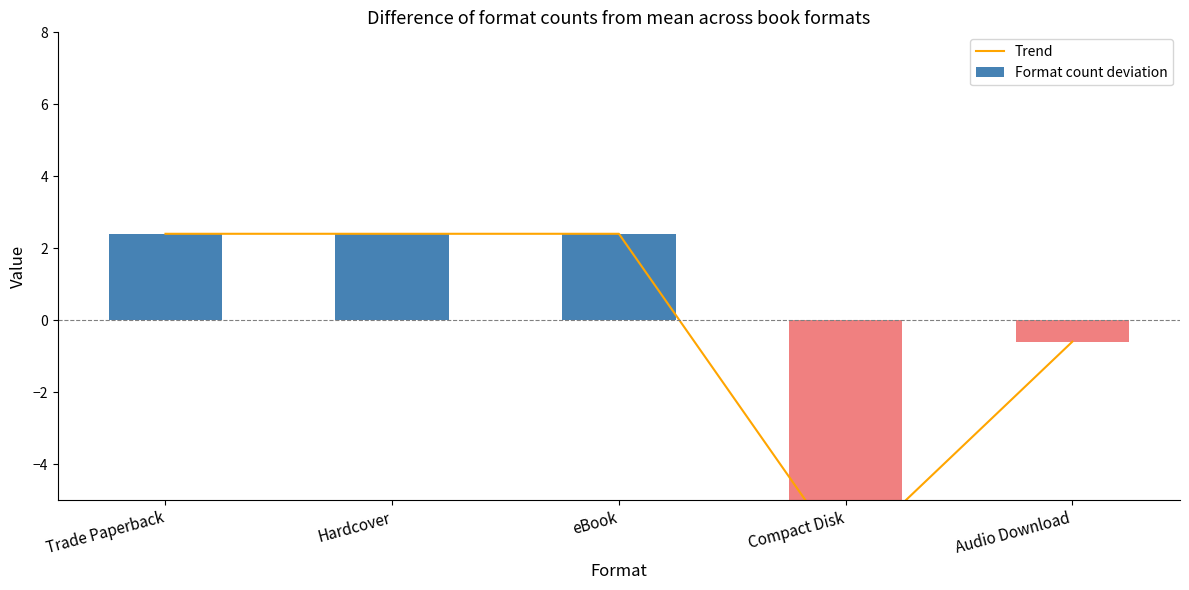

What position from the right is Trade Paperback?

5